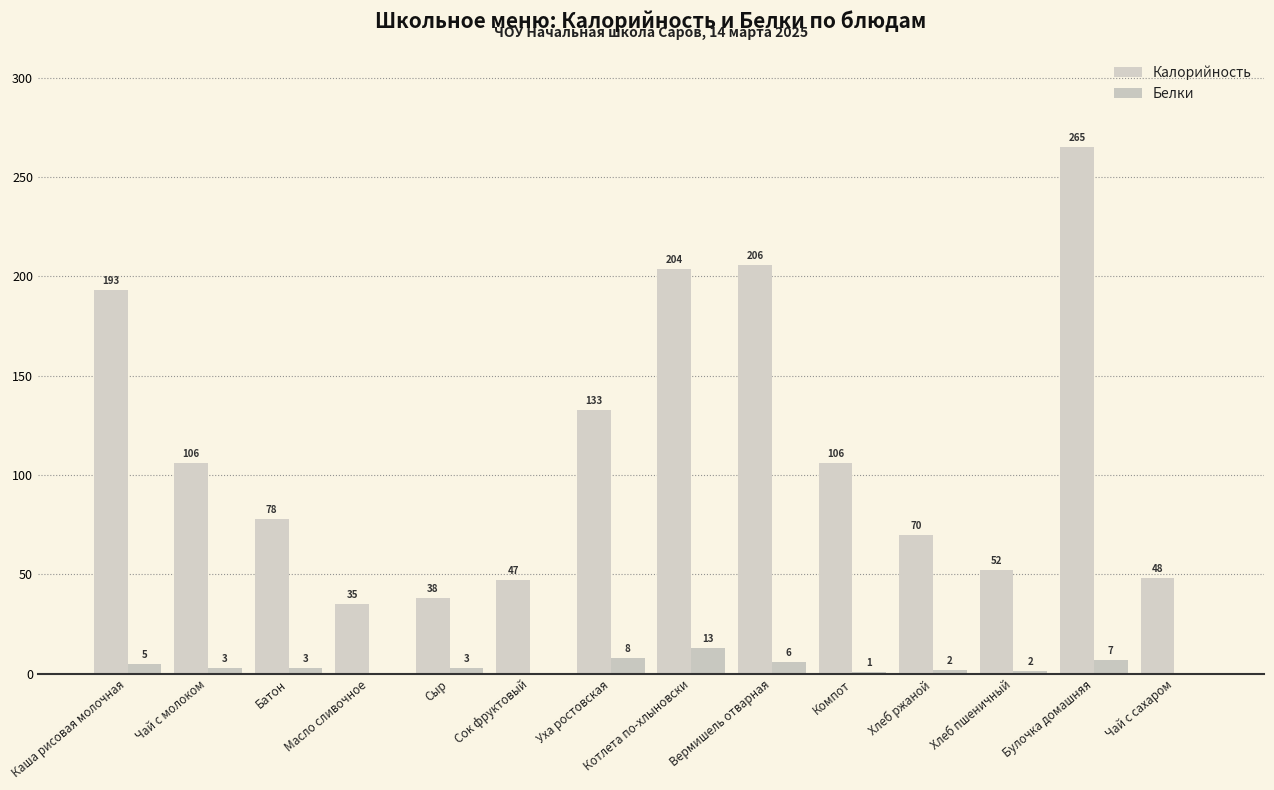

Is the value of Калорийность at Компот greater than the value of Белки at Сок фруктовый?

Yes